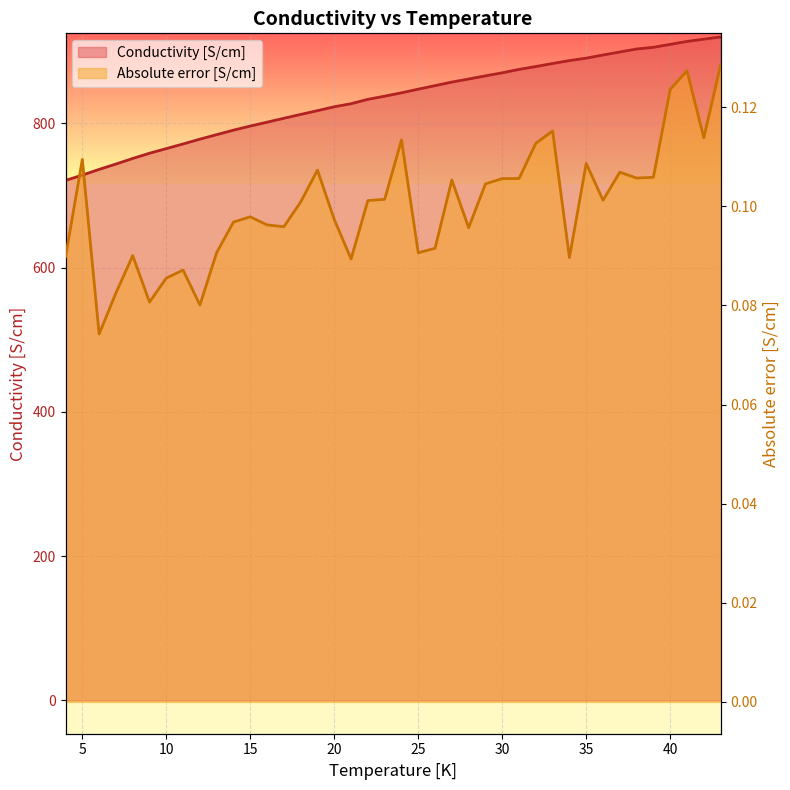

Between 13 and 14, which is larger?

14